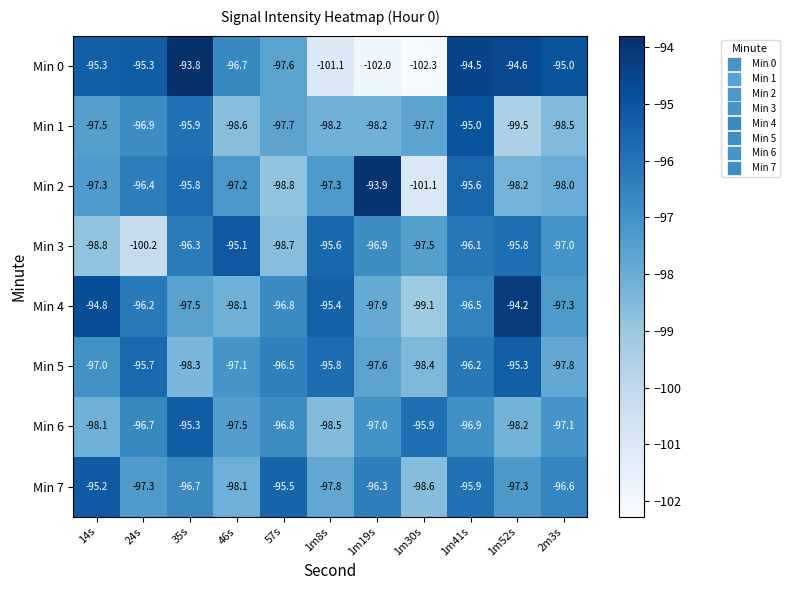

Rank the series at 35s from highest to lowest value.

Min 0, Min 6, Min 2, Min 1, Min 3, Min 7, Min 4, Min 5